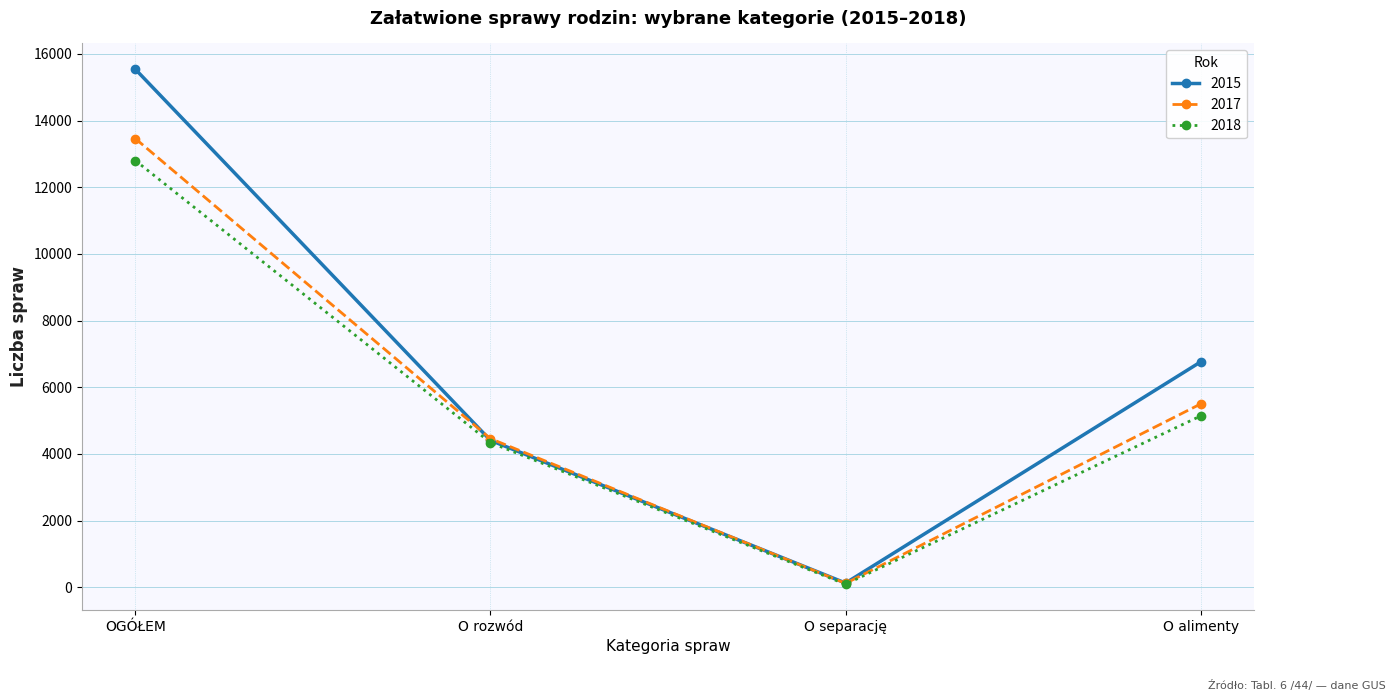

Which series has the largest total across all categories?

2015